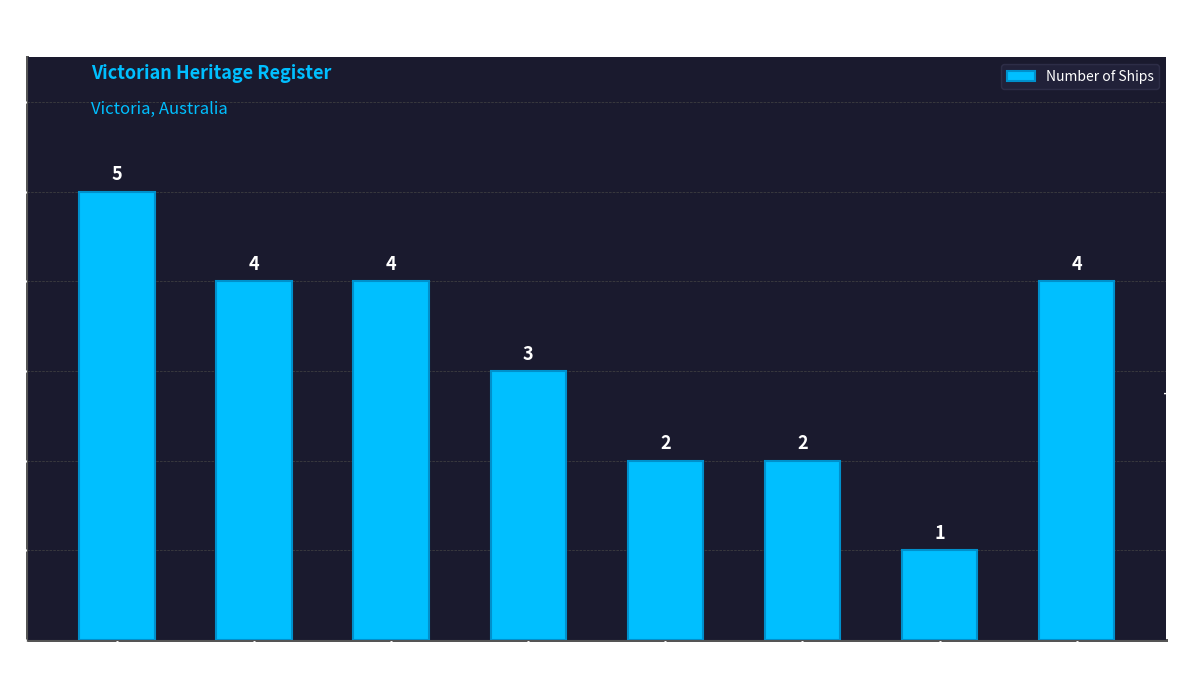

Which has a higher value, West Coast or Louttit Bay
Lorne?

West Coast